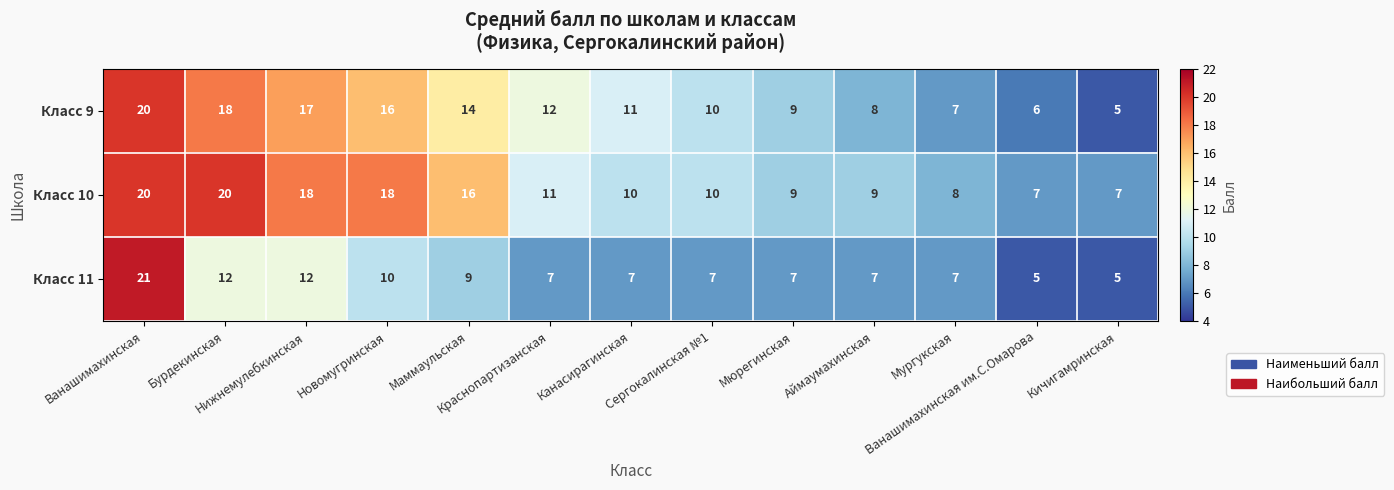

Rank the series by their average value, from lowest to highest.

Класс 11, Класс 9, Класс 10